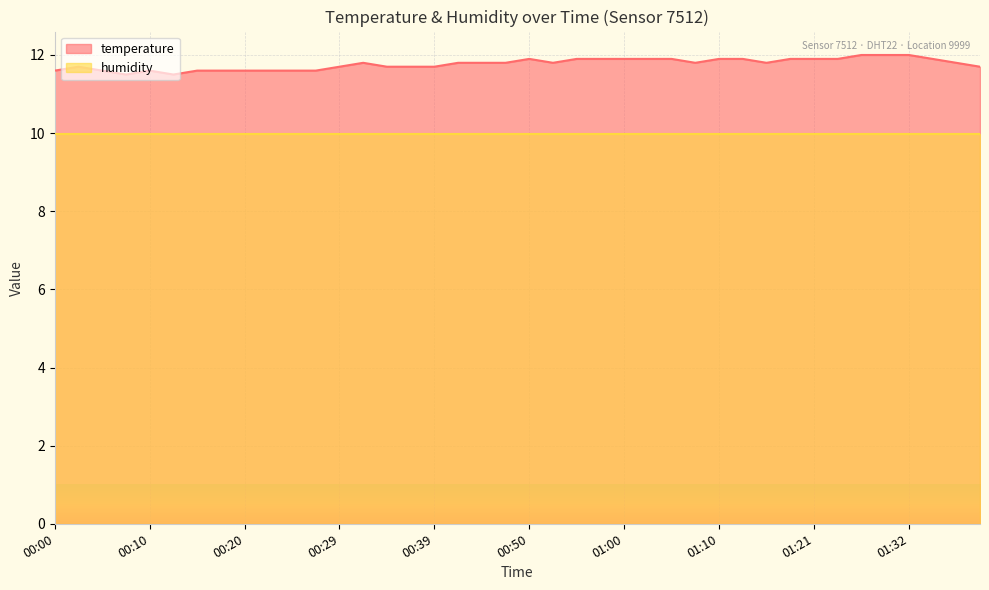

Approximately how many times larger is the value at 00:34 compared to 00:39?

1.0